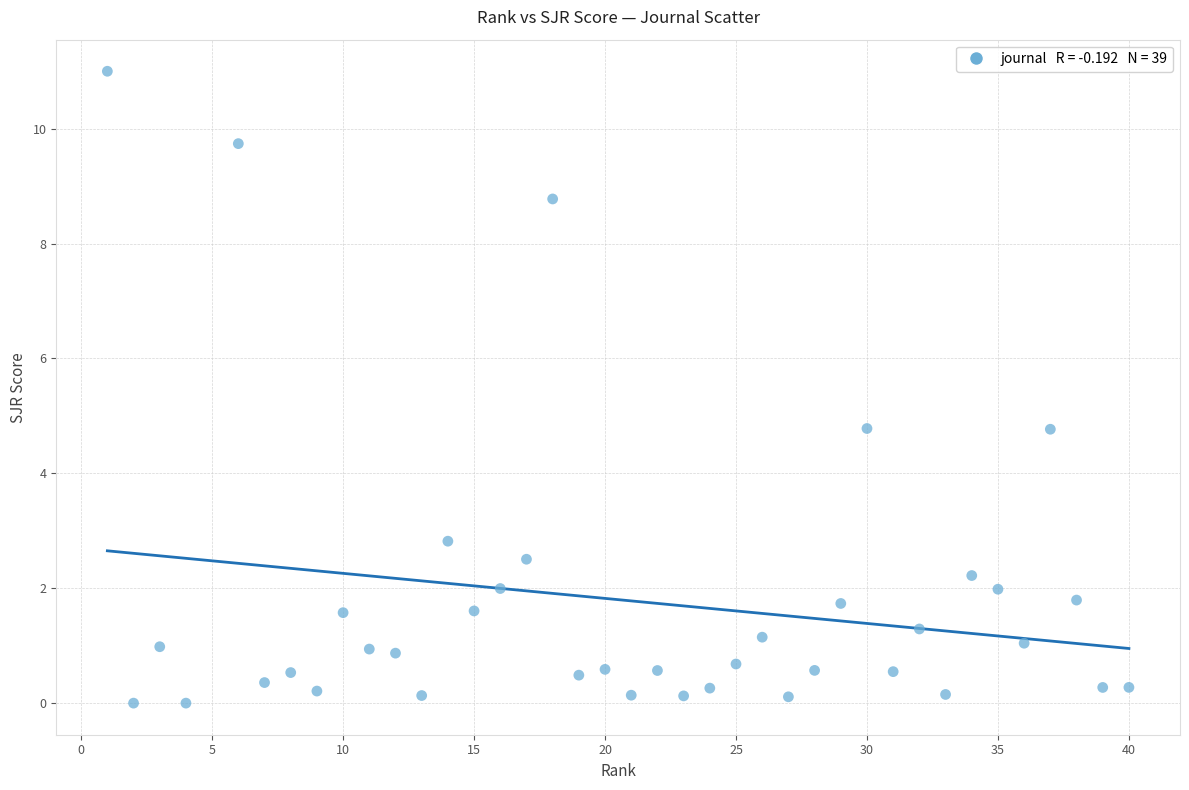

What is the range of X values (max minus min)?

39.0